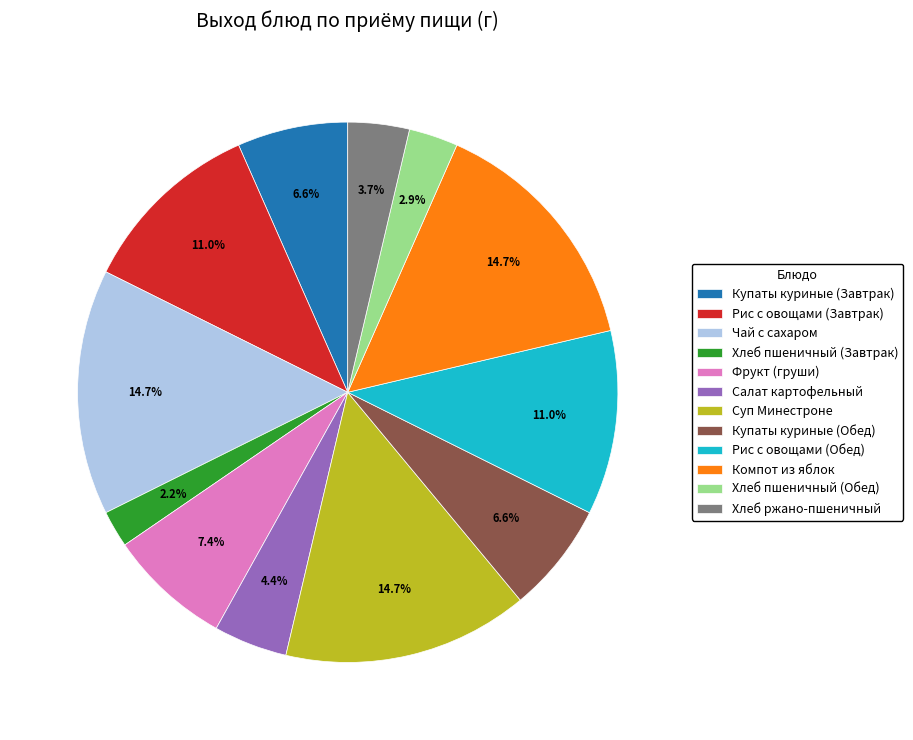

How many segments does this pie chart have?

12